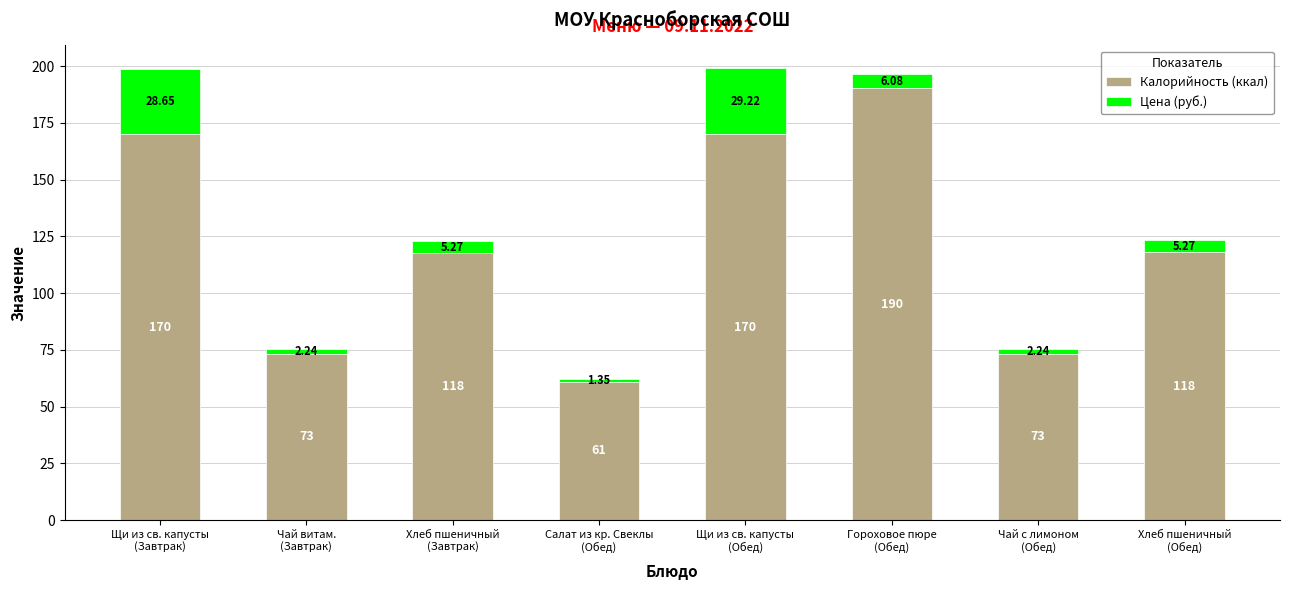

Which category has the lowest value in the Калорийность (ккал) series?

Салат из кр. Свеклы
(Обед)